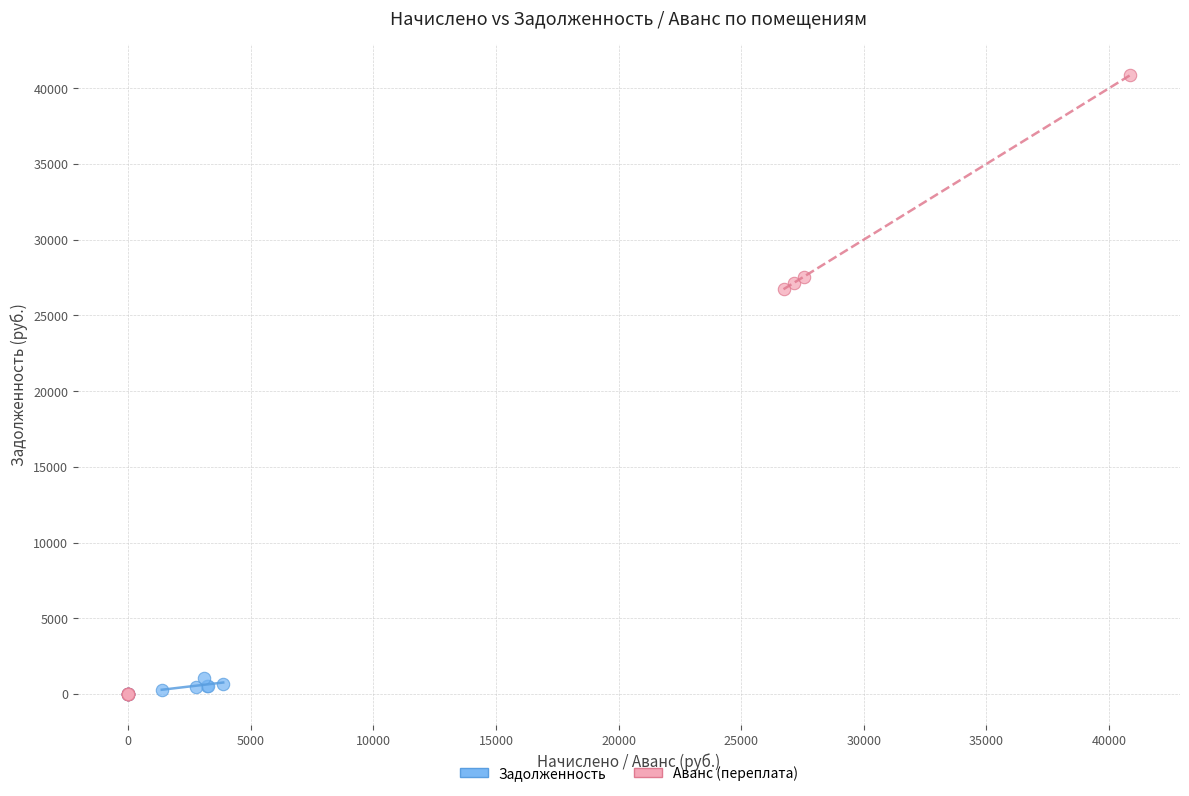

What are all the series names shown in the legend?

Задолженность, Аванс (переплата)